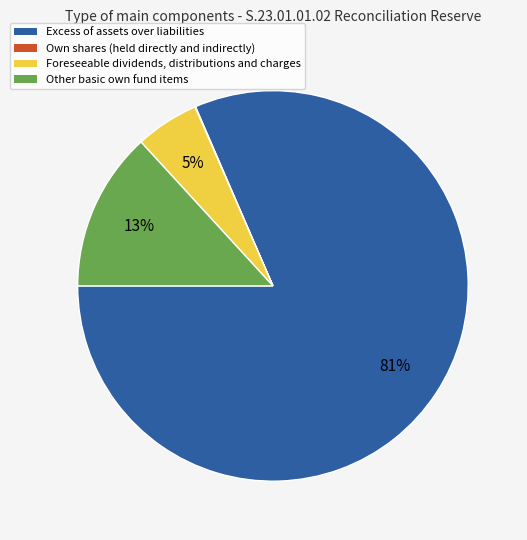

To the nearest percent, what is the average slice percentage?

25%